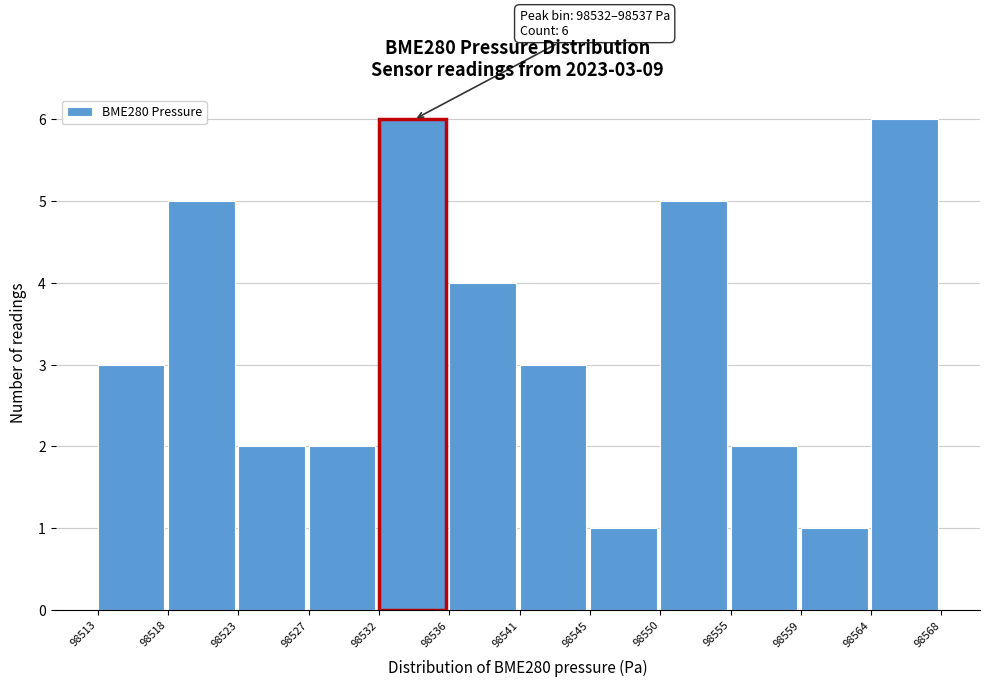

Reading left to right, what are all the values shown in this chart?

3	5	2	2	6	4	3	1	5	2	1	6